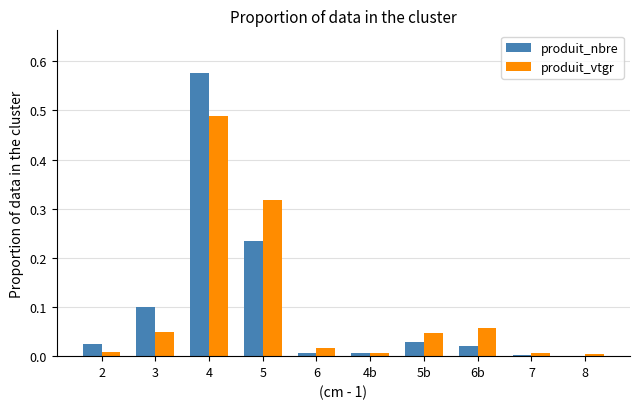

Which series changed the most between 3 and 4?

produit_nbre